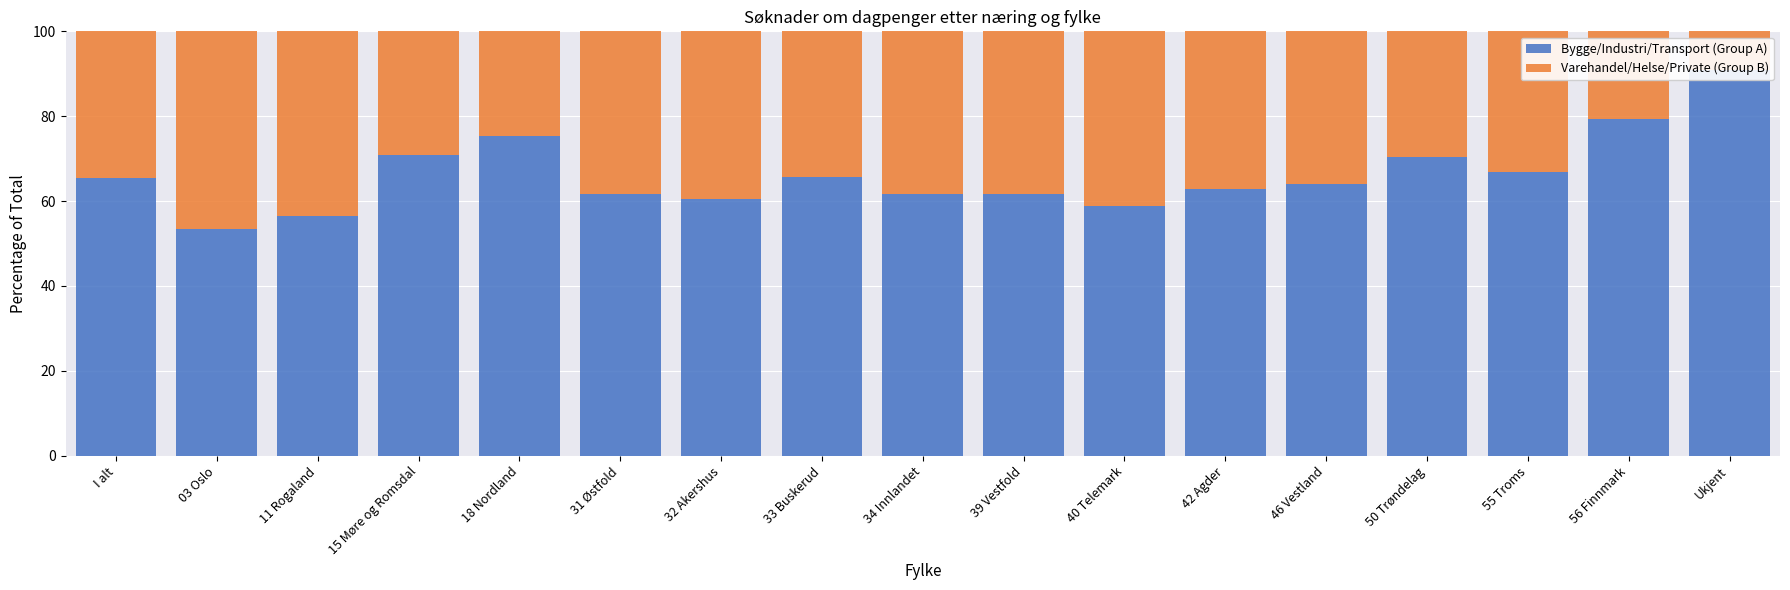

What is the difference between the Bygge/Industri/Transport (Group A) values at 50 Trøndelag and 46 Vestland?

6.3